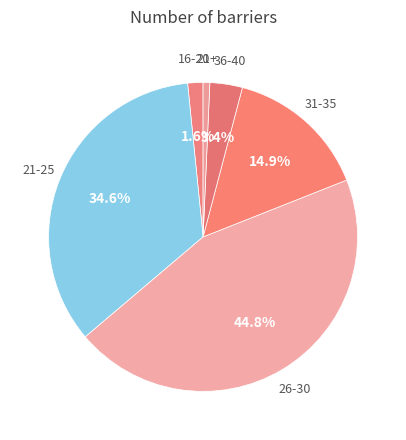

How many segments does this pie chart have?

6